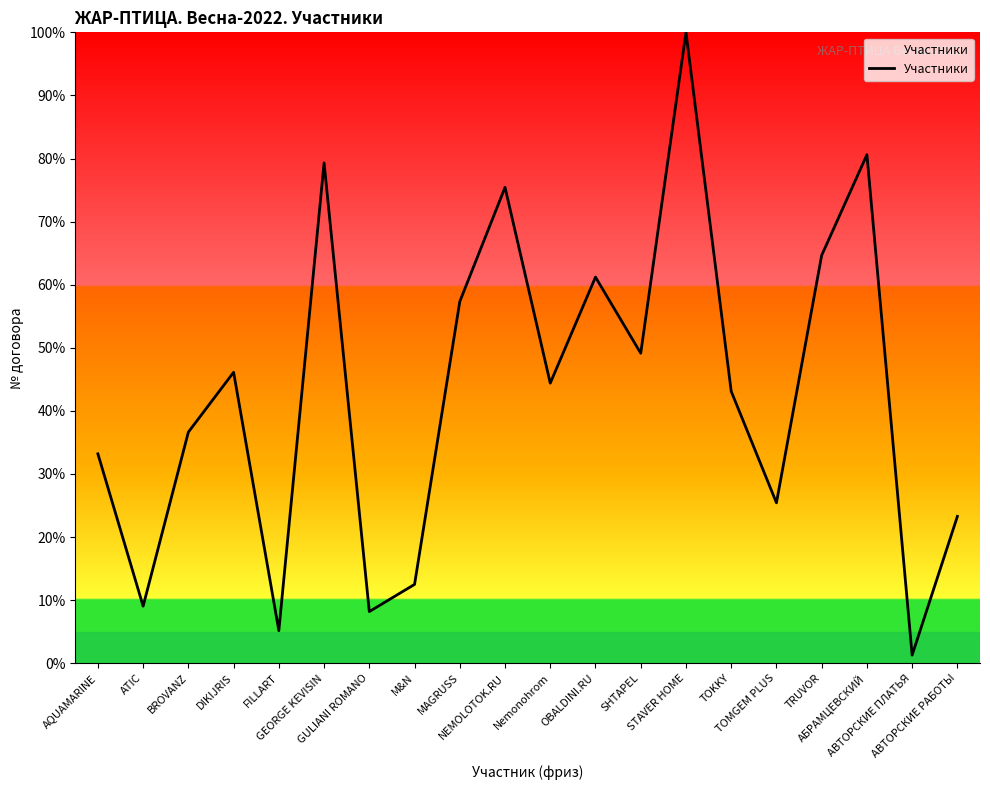

Reading left to right, transcribe all the data shown in this chart.

AQUAMARINE=33.2	ATIC=9.1	BROVANZ=36.6	DIKIJRIS=46.1	FILLART=5.2	GEORGE KEVISIN=79.3	GULIANI ROMANO=8.2	M&N=12.5	MAGRUSS=57.3	NEMOLOTOK.RU=75.4	Nemonohrom=44.4	OBALDINI.RU=61.2	SHTAPEL=49.1	STAVER HOME=100.0	TOKKY=43.1	TOMGEM PLUS=25.4	TRUVOR=64.7	АБРАМЦЕВСКИЙ=80.6	АВТОРСКИЕ ПЛАТЬЯ=1.3	АВТОРСКИЕ РАБОТЫ=23.3